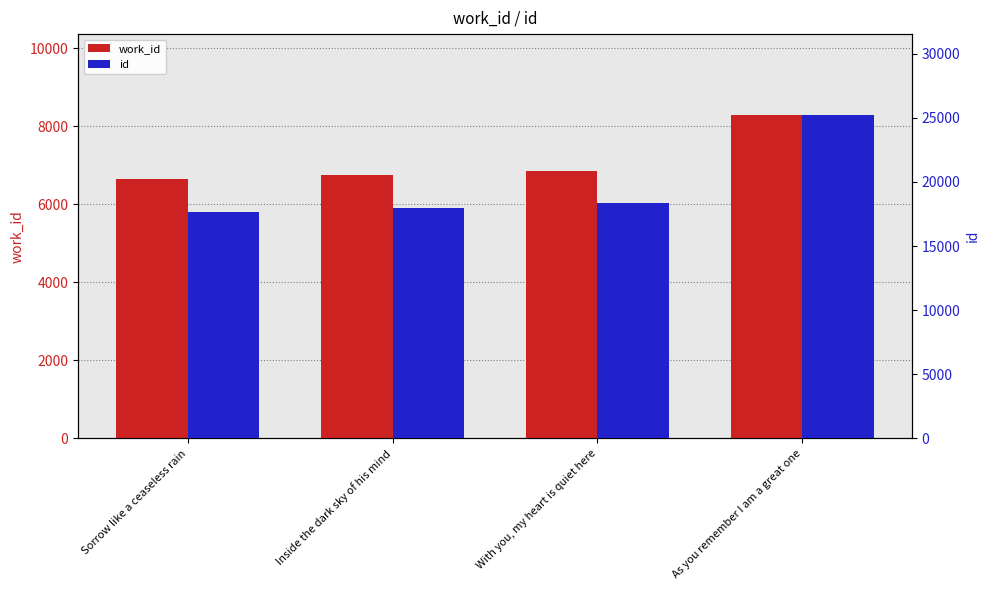

Rank the series by their average value, from highest to lowest.

id, work_id